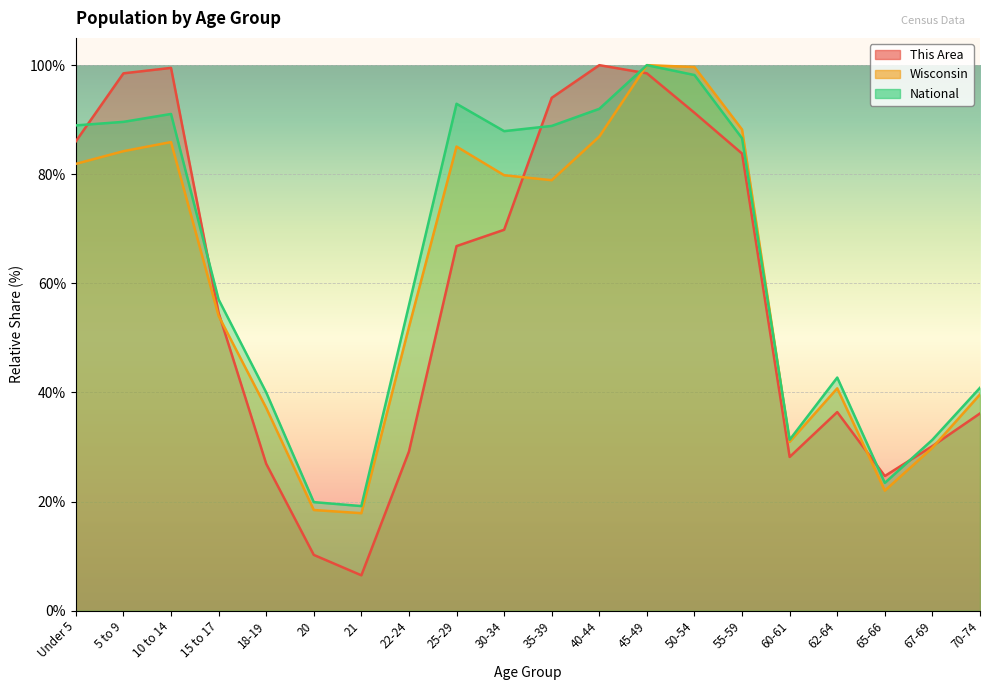

Between 40-44 and 60-61, which series saw the biggest shift?

This Area